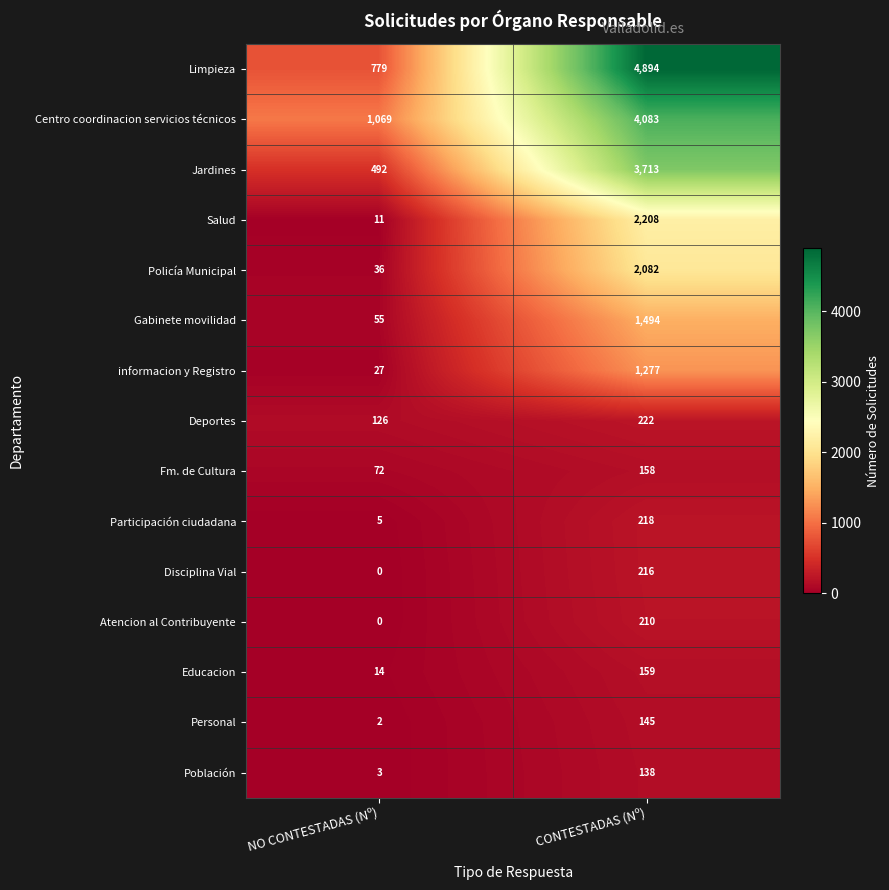

Reading left to right, list all the values displayed in this chart.

Limpieza: NO CONTESTADAS (Nº)=779	CONTESTADAS (Nº)=4894
Centro coordinacion servicios técnicos: NO CONTESTADAS (Nº)=1069	CONTESTADAS (Nº)=4083
Jardines: NO CONTESTADAS (Nº)=492	CONTESTADAS (Nº)=3713
Salud: NO CONTESTADAS (Nº)=11	CONTESTADAS (Nº)=2208
Policía Municipal: NO CONTESTADAS (Nº)=36	CONTESTADAS (Nº)=2082
Gabinete movilidad: NO CONTESTADAS (Nº)=55	CONTESTADAS (Nº)=1494
informacion y Registro: NO CONTESTADAS (Nº)=27	CONTESTADAS (Nº)=1277
Deportes: NO CONTESTADAS (Nº)=126	CONTESTADAS (Nº)=222
Fm. de Cultura: NO CONTESTADAS (Nº)=72	CONTESTADAS (Nº)=158
Participación ciudadana: NO CONTESTADAS (Nº)=5	CONTESTADAS (Nº)=218
Disciplina Vial: NO CONTESTADAS (Nº)=0	CONTESTADAS (Nº)=216
Atencion al Contribuyente: NO CONTESTADAS (Nº)=0	CONTESTADAS (Nº)=210
Educacion: NO CONTESTADAS (Nº)=14	CONTESTADAS (Nº)=159
Personal: NO CONTESTADAS (Nº)=2	CONTESTADAS (Nº)=145
Población: NO CONTESTADAS (Nº)=3	CONTESTADAS (Nº)=138